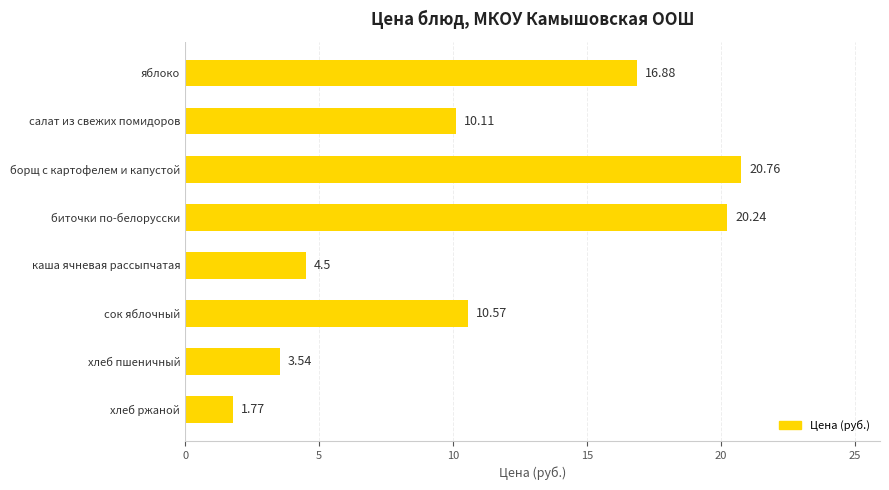

What is the label of the 3rd bar from the top?

борщ с картофелем и капустой